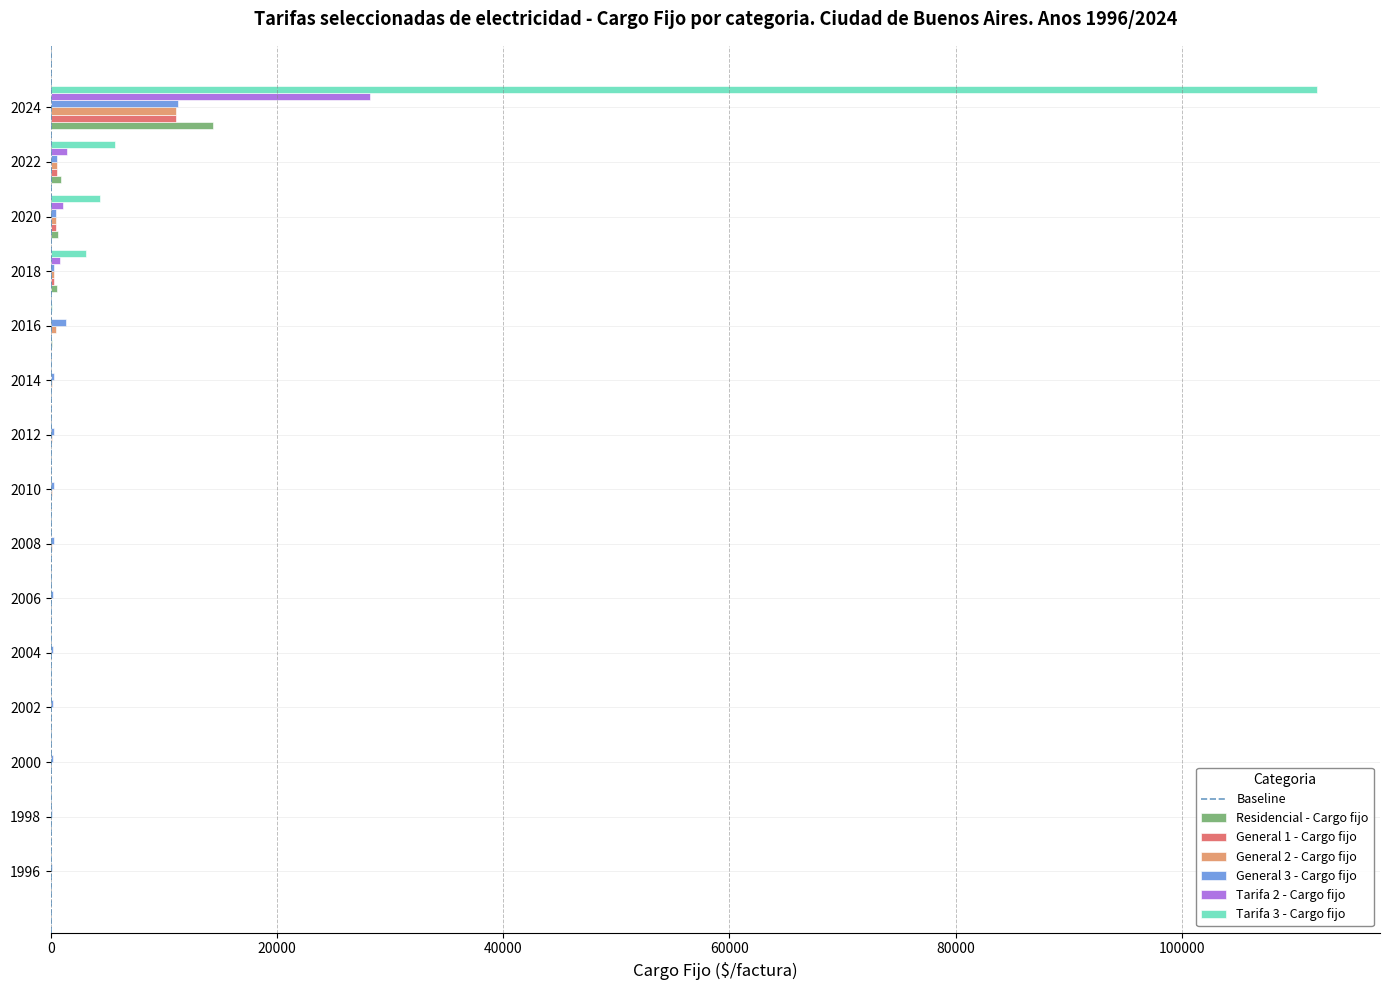

At which category is the sum across all series the highest?

2024